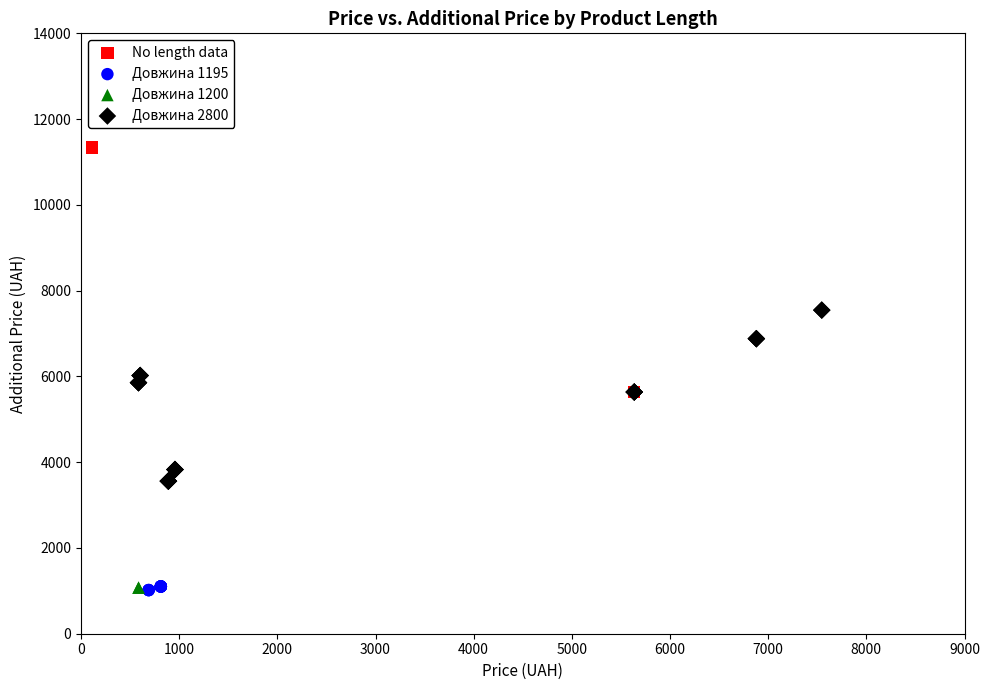

Which series contains the highest Y value?

No length data